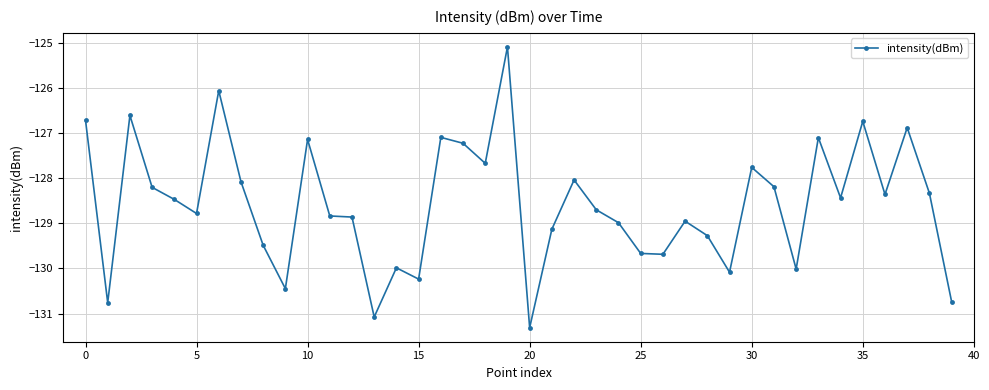

What is the minimum value shown in the chart?

-131.3